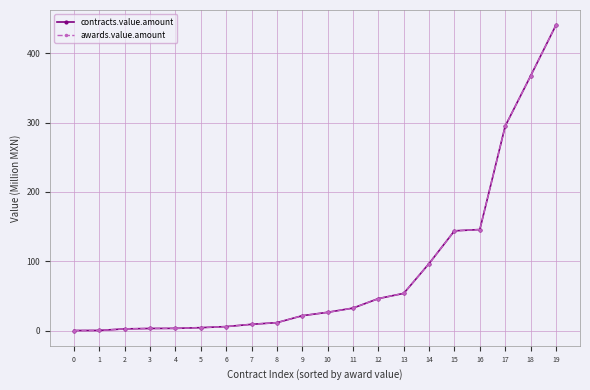

The value of contracts.value.amount at 15 is 143.9. True or false?

True